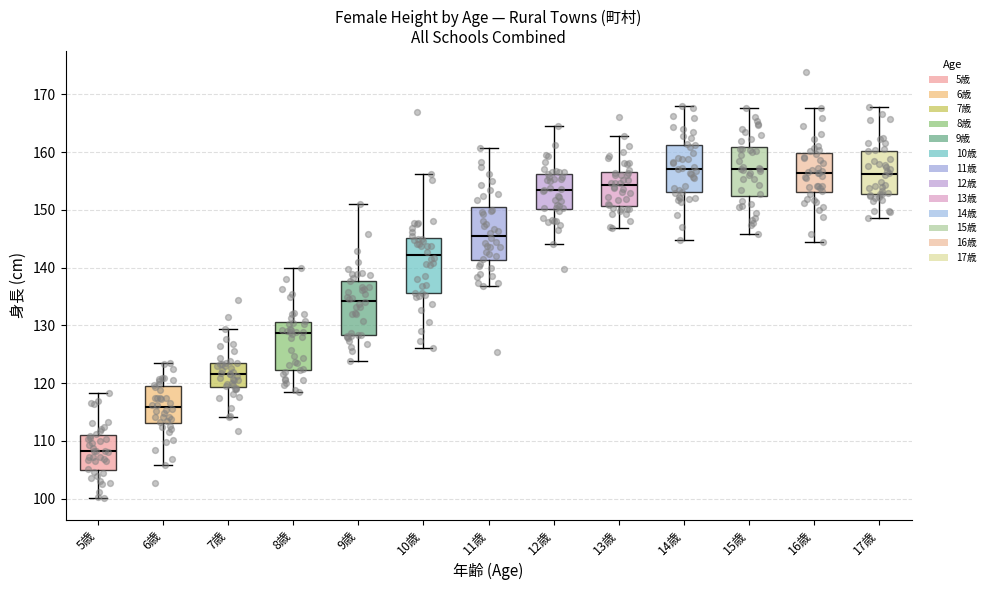

Reading left to right, read every box against the y-axis: the position of its median line, the range the box covers, and the ends of its whiskers. The values are not printed on the chart, so give them approximately, as read against the axis.

5歳: median 108, box 105 to 111, whiskers 100 to 118
6歳: median 116, box 113 to 119, whiskers 106 to 123
7歳: median 122, box 119 to 123, whiskers 114 to 129
8歳: median 129, box 122 to 131, whiskers 118 to 140
9歳: median 134, box 128 to 138, whiskers 124 to 151
10歳: median 142, box 136 to 145, whiskers 126 to 156
11歳: median 145, box 141 to 150, whiskers 137 to 161
12歳: median 153, box 150 to 156, whiskers 144 to 165
13歳: median 154, box 151 to 157, whiskers 147 to 163
14歳: median 157, box 153 to 161, whiskers 145 to 168
15歳: median 157, box 152 to 161, whiskers 146 to 168
16歳: median 156, box 153 to 160, whiskers 144 to 168
17歳: median 156, box 153 to 160, whiskers 149 to 168